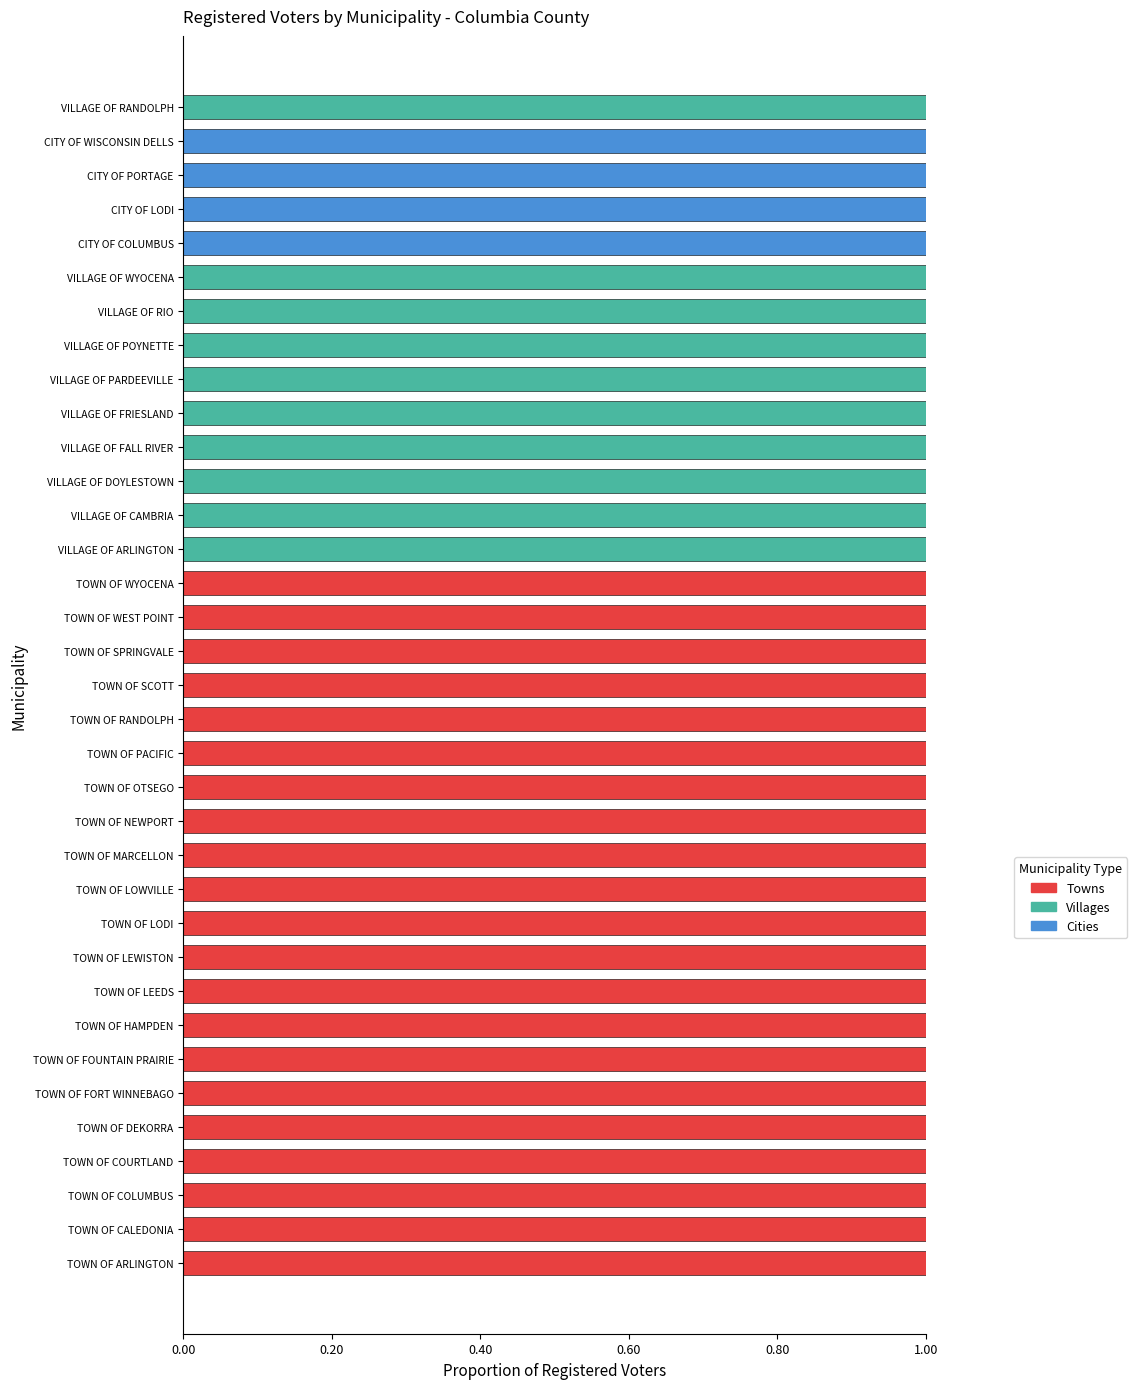

Is it true that Towns equals 2 at TOWN OF CALEDONIA?

False